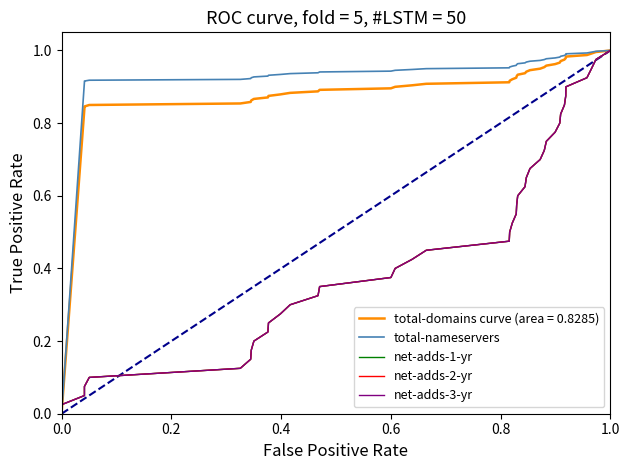

True or false: total-nameservers has more than 0 points higher than both neighbors.

False